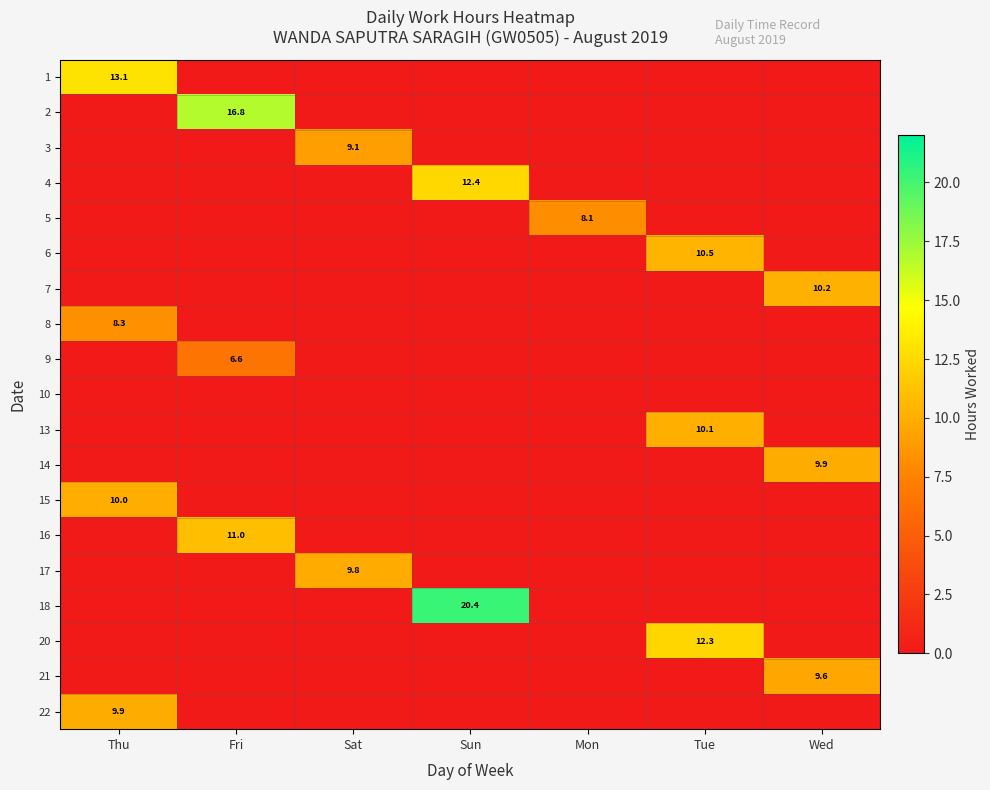

Is it true that 14 equals 9.9 at Wed?

True